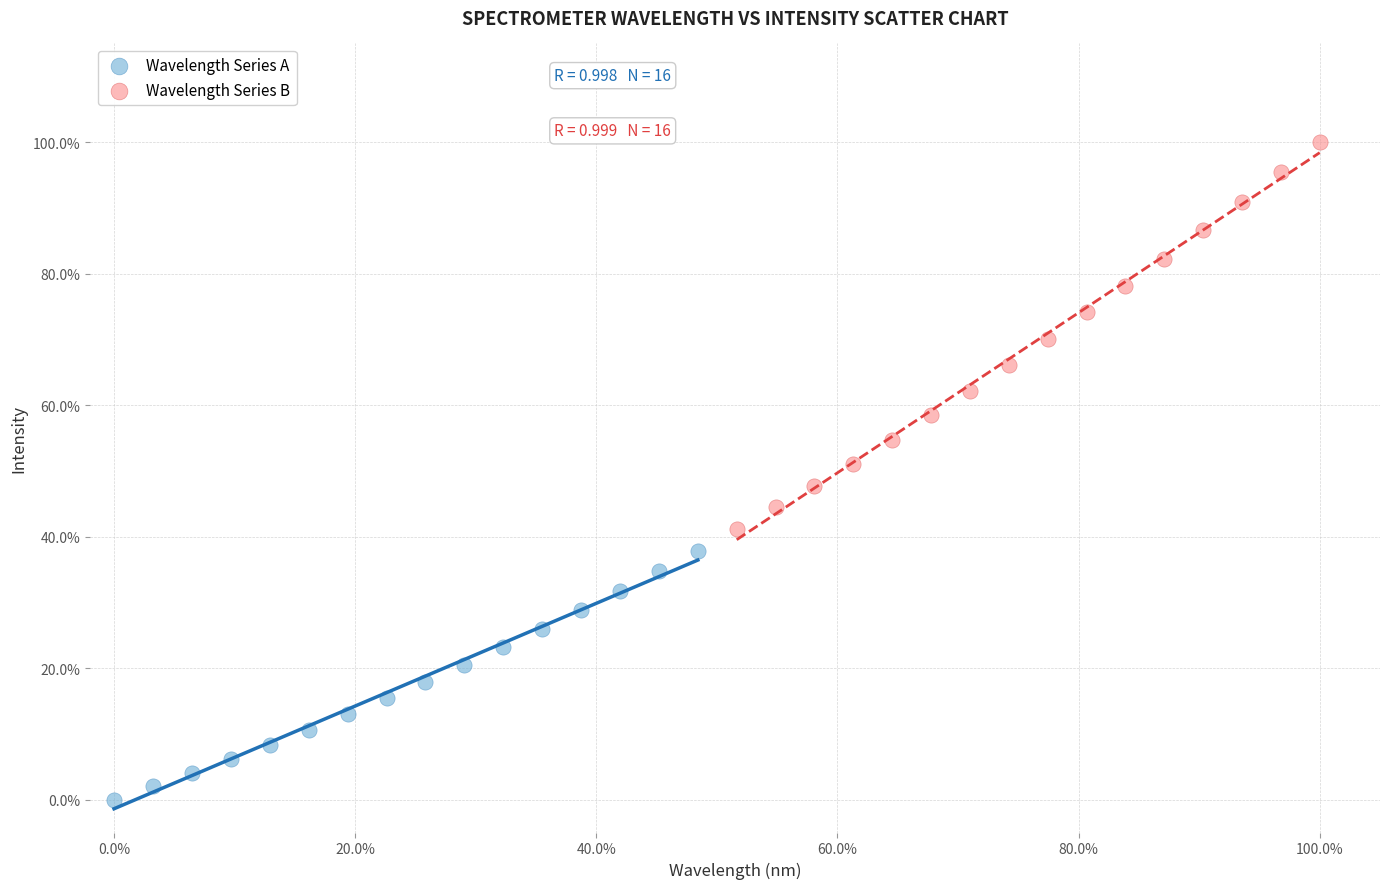

Which series reaches the maximum Y coordinate?

Wavelength Series B